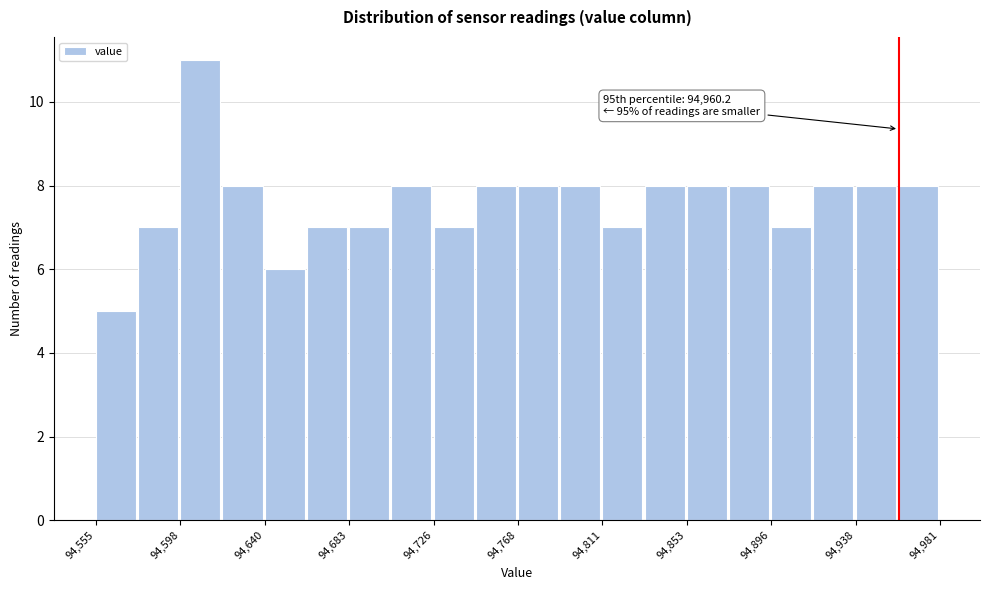

Over which range of the x-axis is the bar tallest?

94600 to 94620